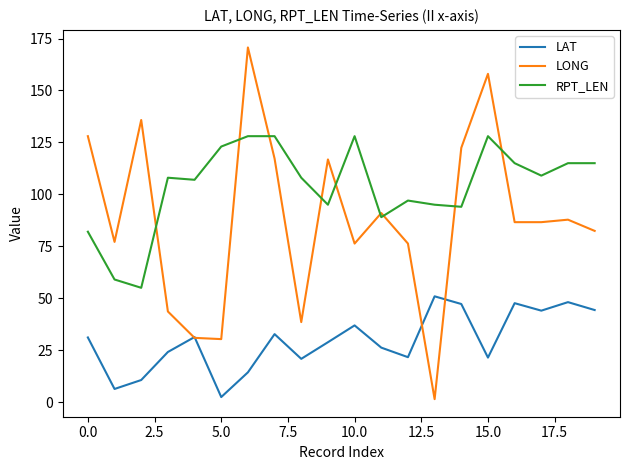

How many distinct data groups are displayed?

3